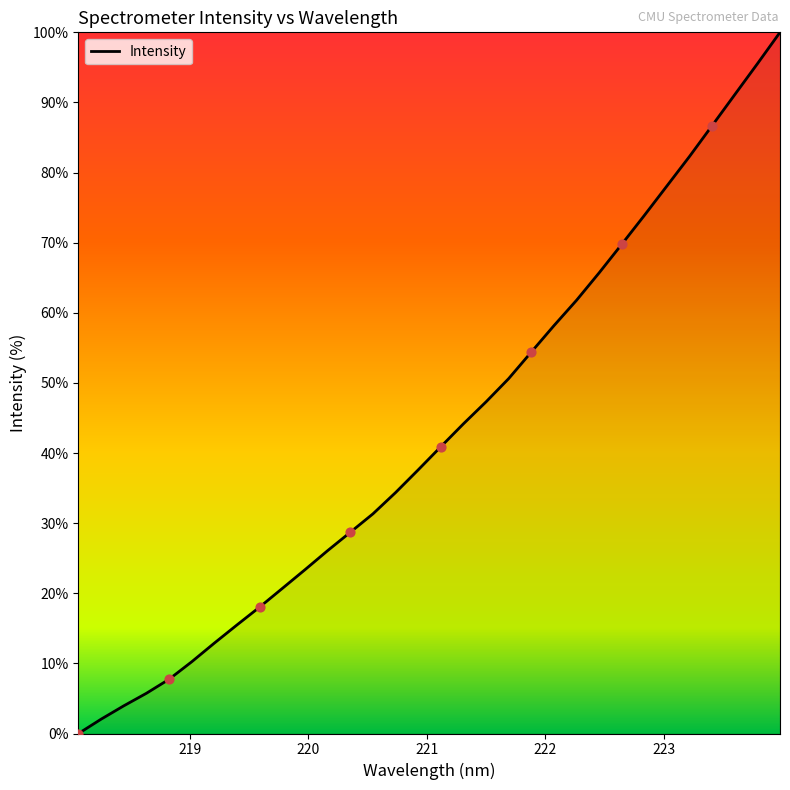

What is the greatest value displayed?

100.0